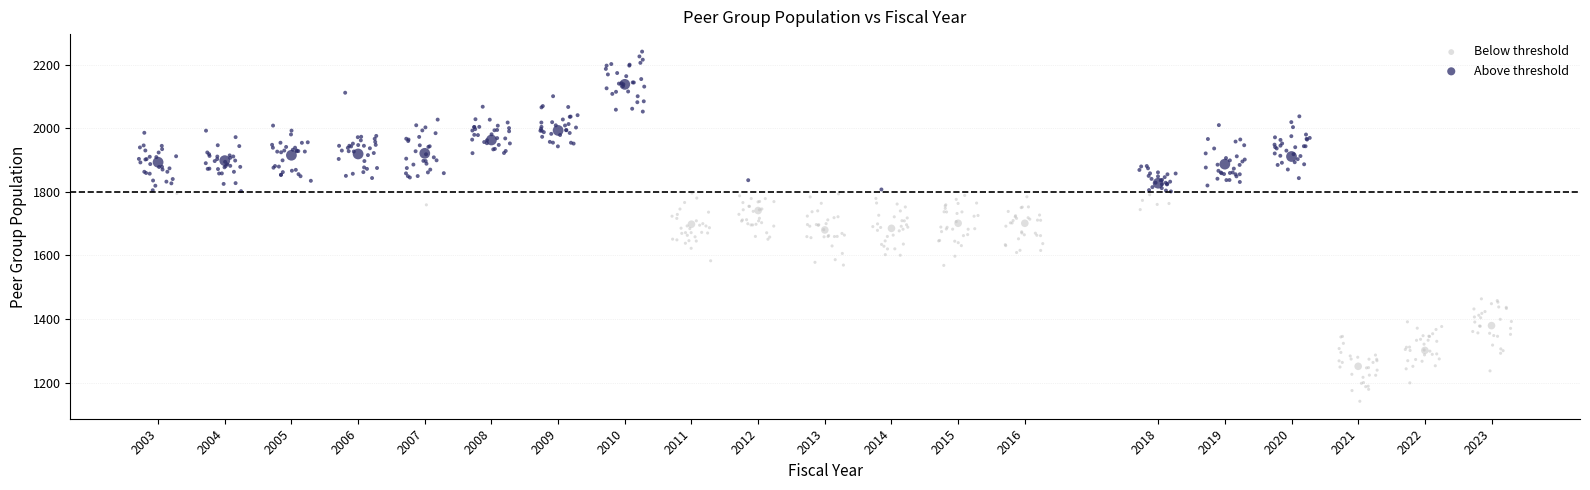

Which series contains the highest Y value?

Above threshold